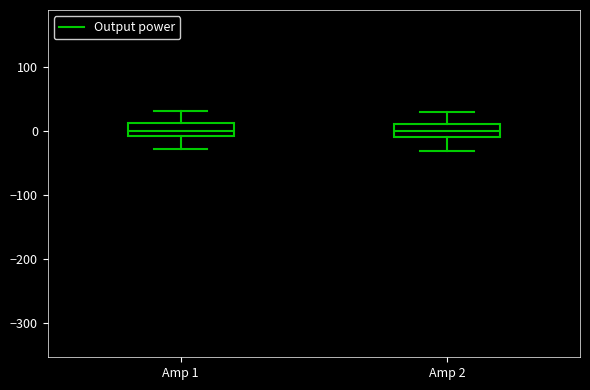

Where does the lower whisker of the box for Amp 2 end on the y-axis? The values are not printed on the chart, so give them approximately, as read against the axis.

-30